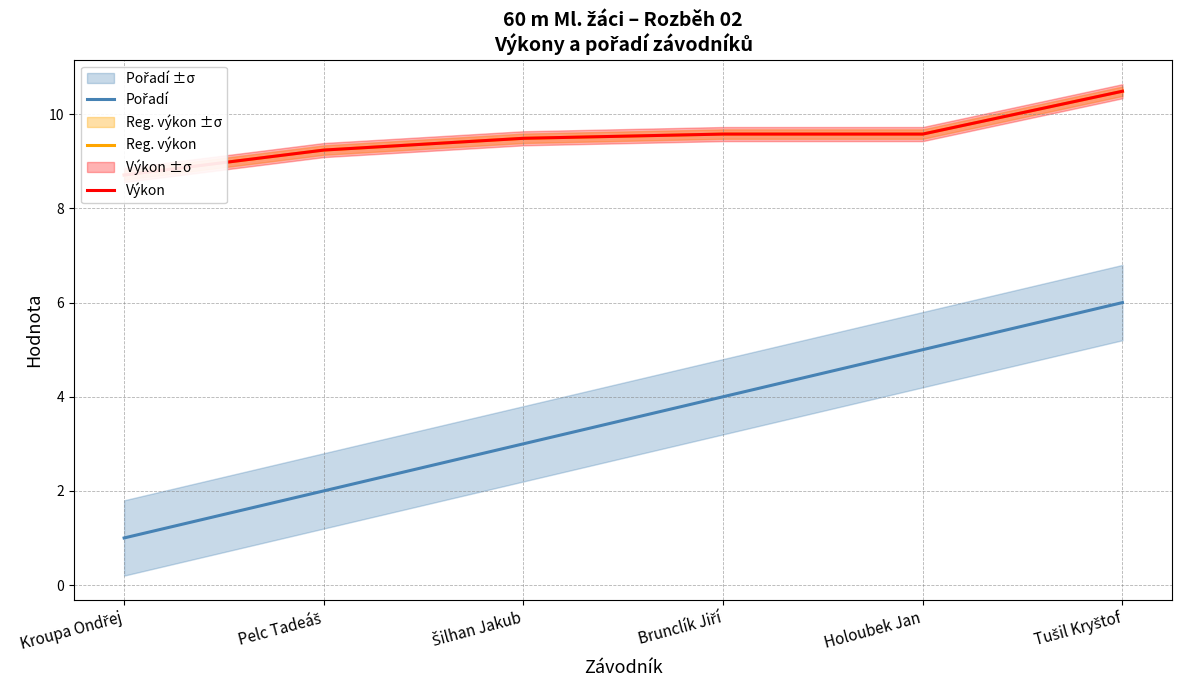

Between Kroupa Ondřej and Pelc Tadeáš, which series saw the biggest shift?

Pořadí